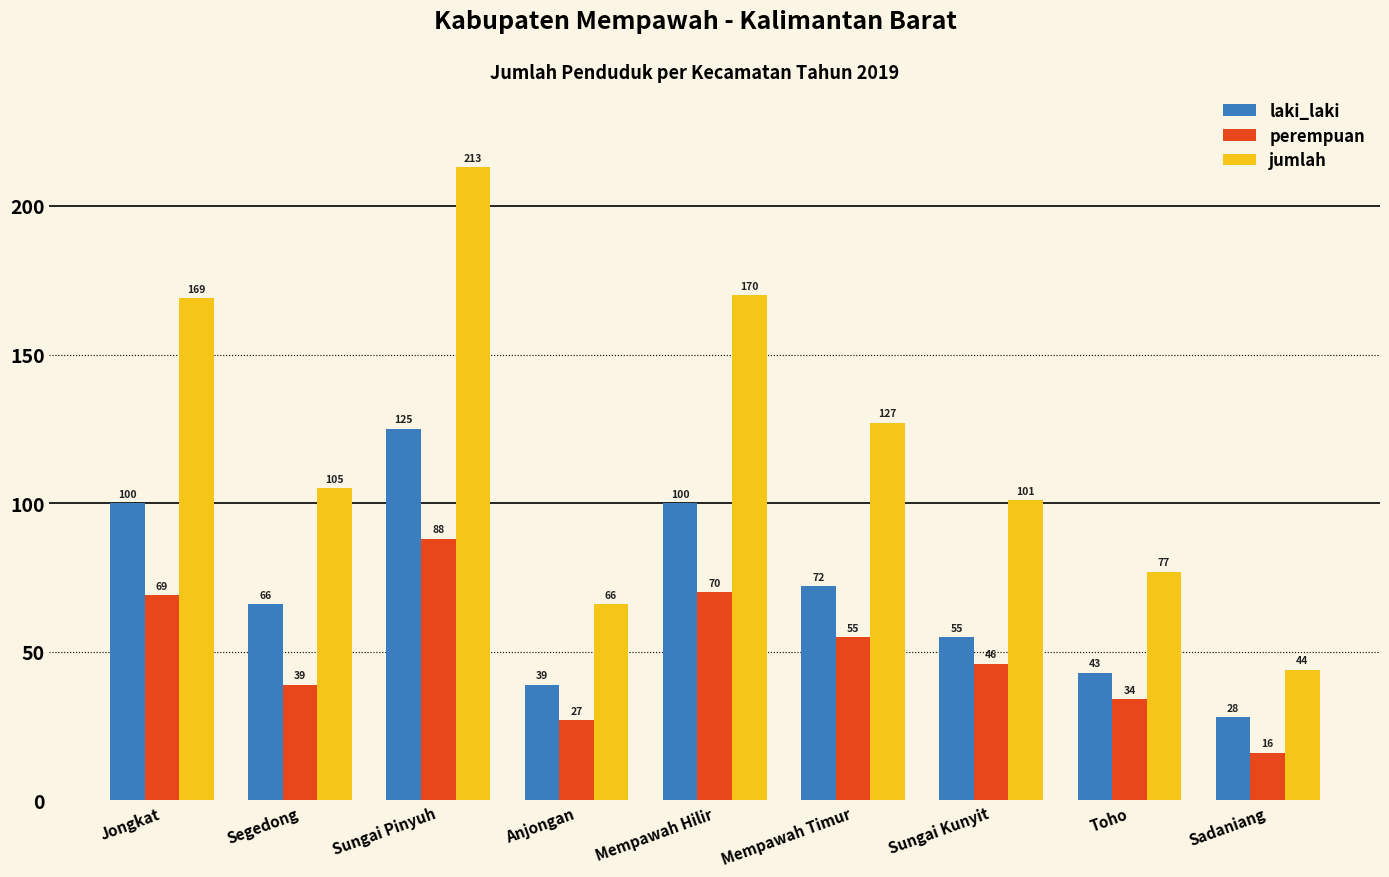

Which series has the largest total across all categories?

jumlah